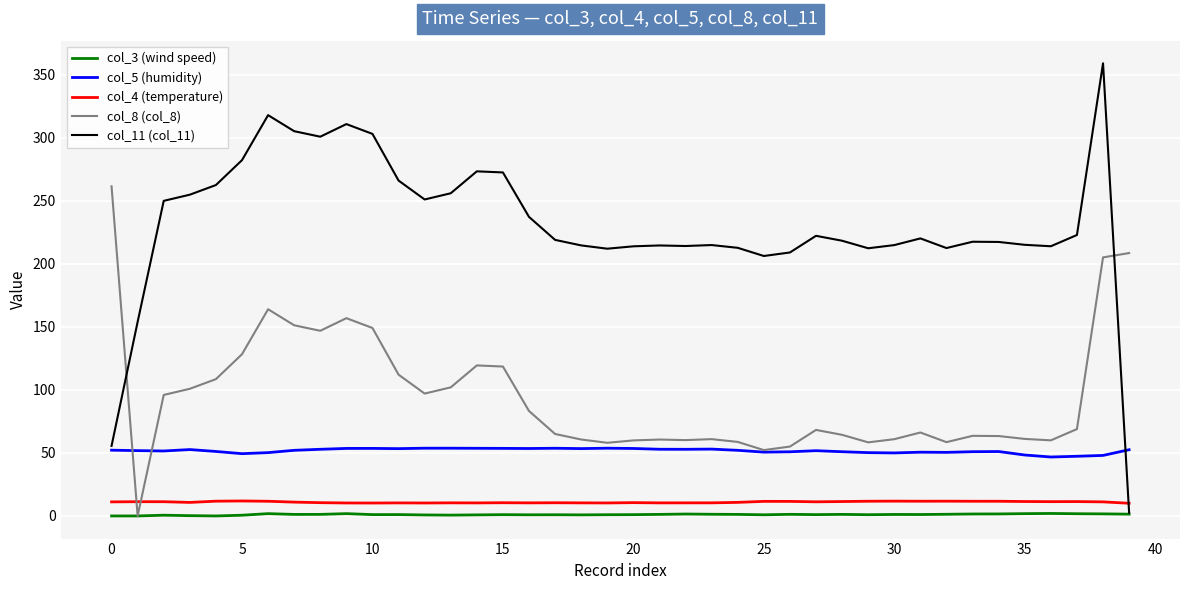

What is the minimum value for col_5 (humidity)?

46.8